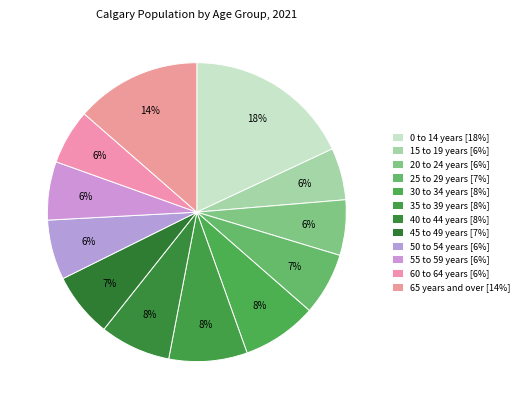

To the nearest percent, what is the combined percentage of 50 to 54 years and 25 to 29 years?

13%